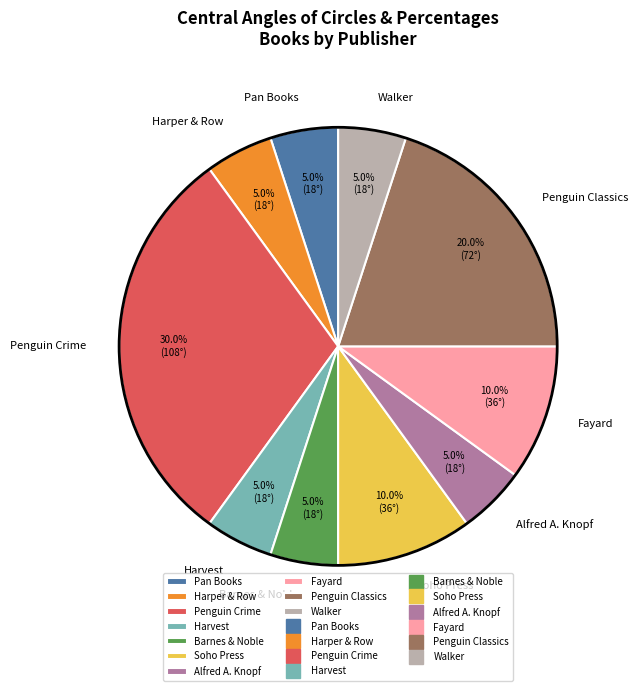

Is there any slice that represents more than half of the pie?

No